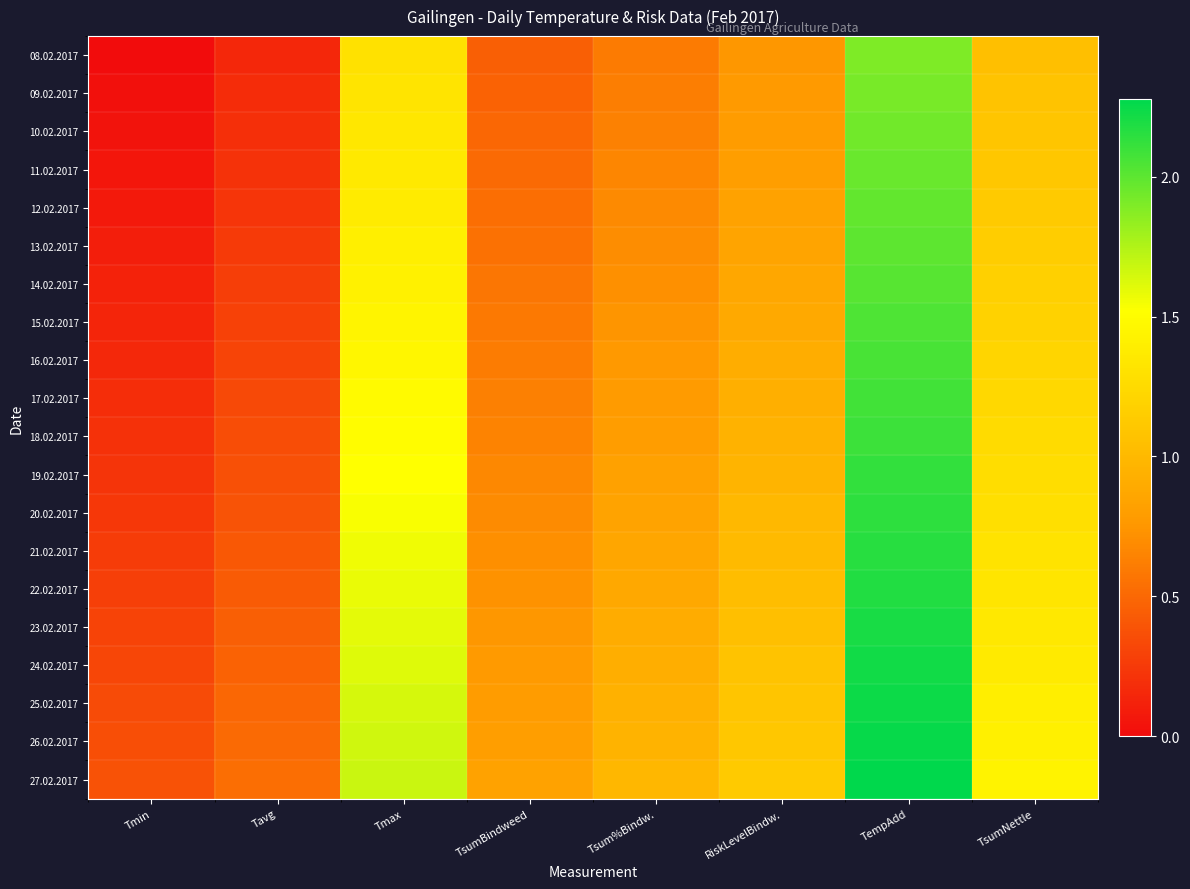

At which category is the sum across all series the highest?

TempAdd